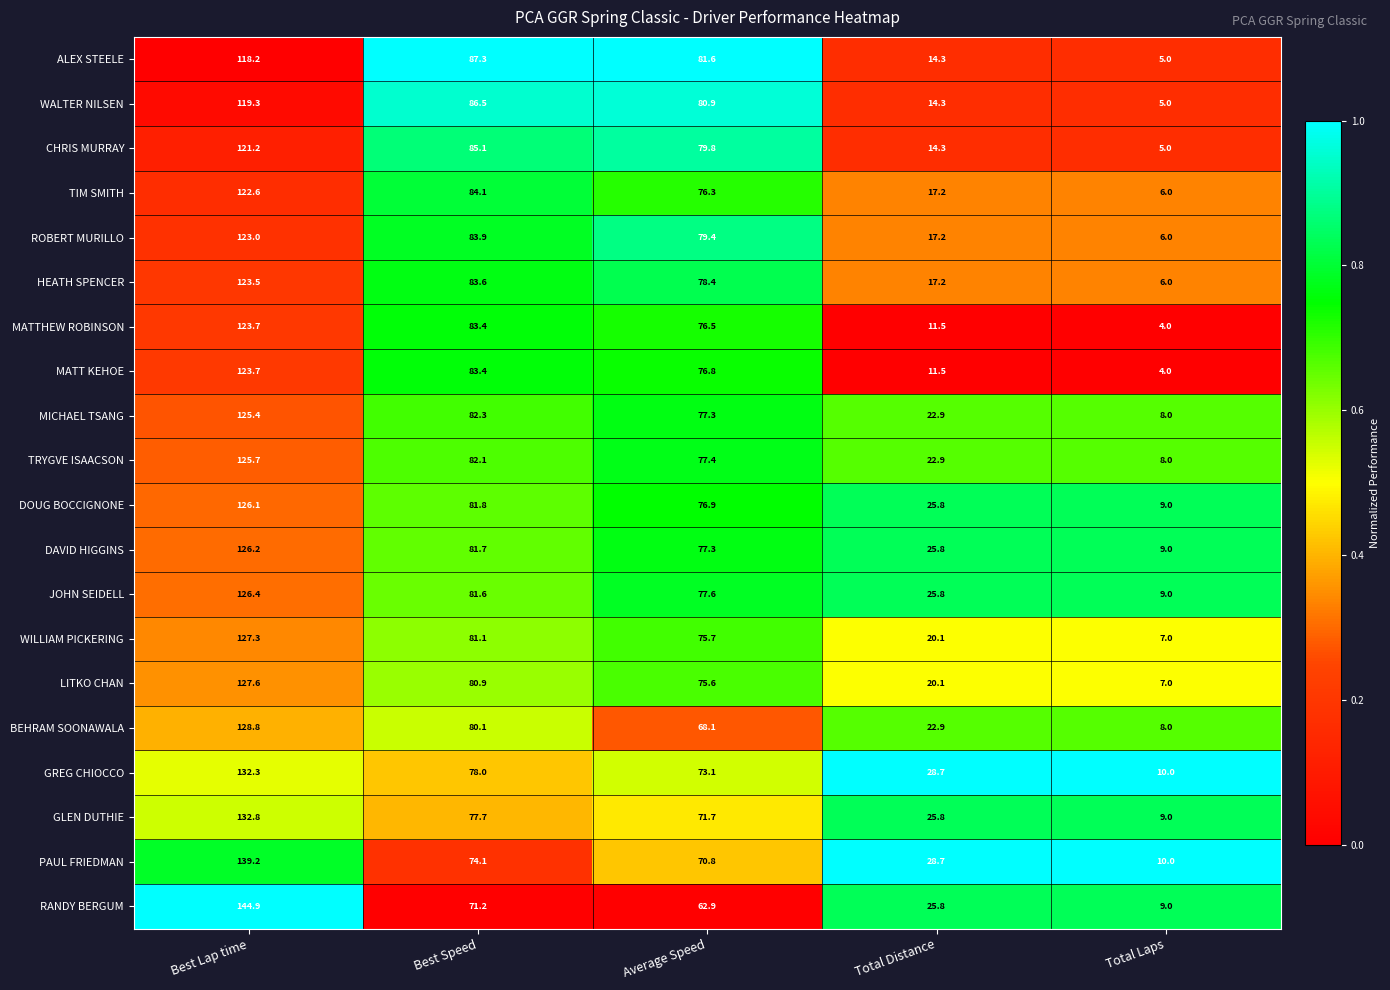

Is it true that GREG CHIOCCO equals 81.5 at Best Lap time?

False